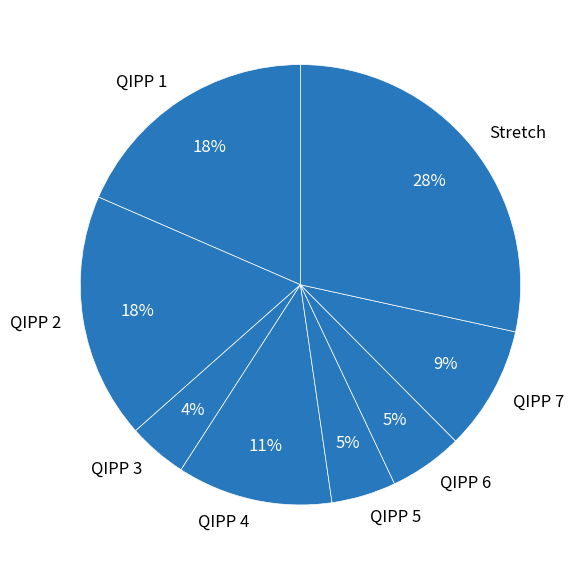

Which category has the biggest portion of the pie?

Stretch